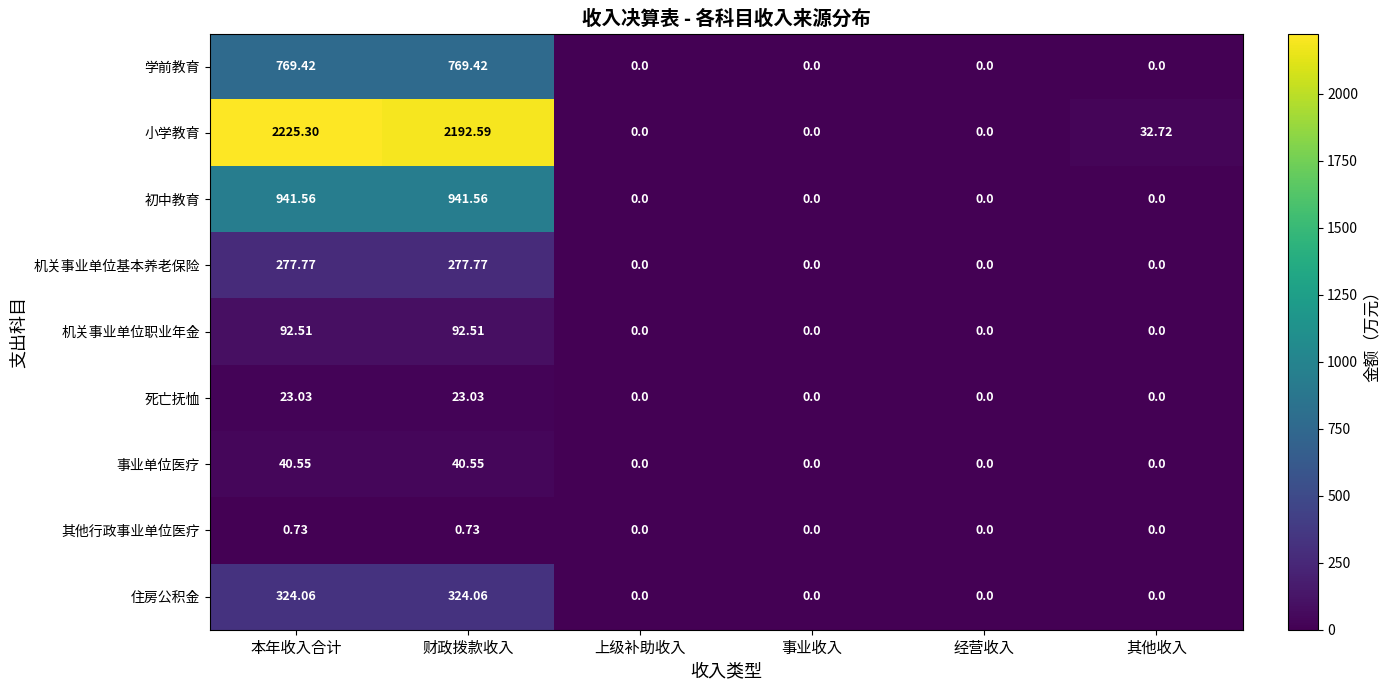

How many positive values does the 事业单位医疗 series have?

2